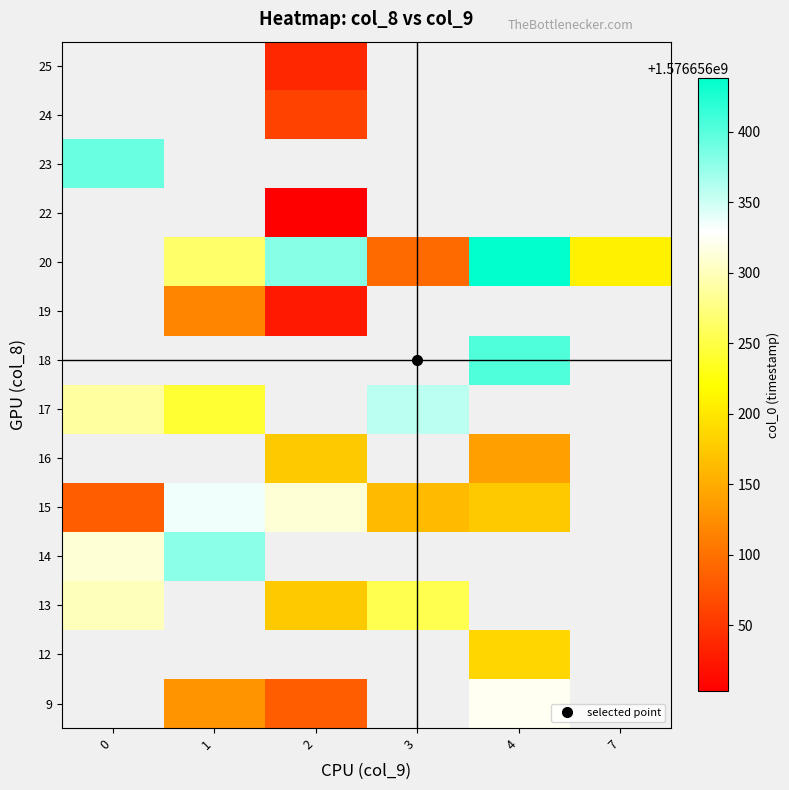

Which label corresponds to the largest value in the chart?

4